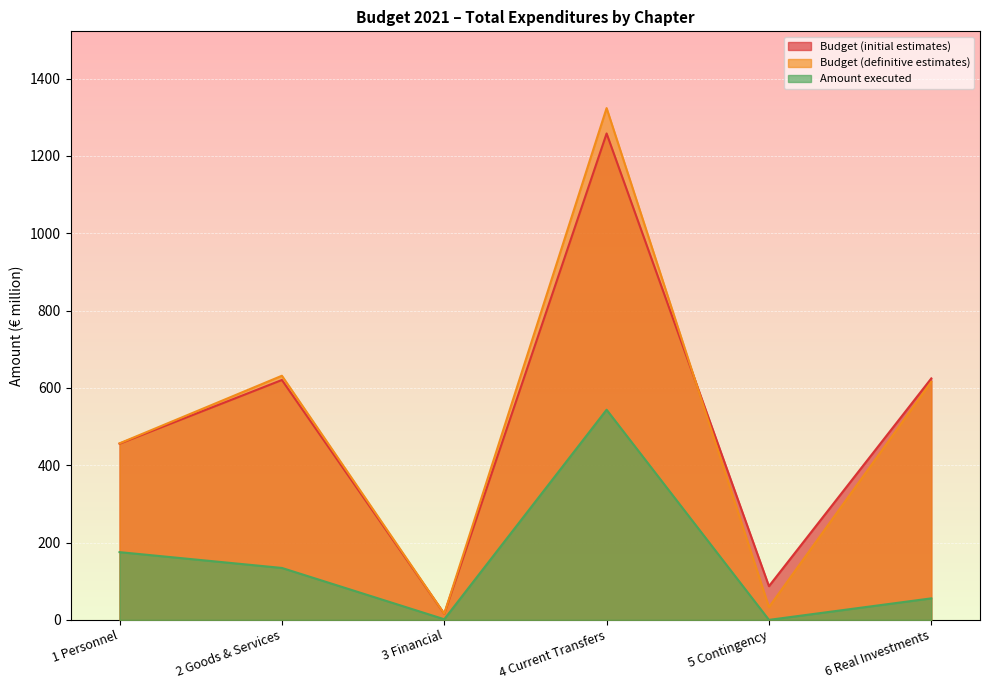

Is the value of Budget (initial estimates) at 2 Goods & Services greater than the value of Amount executed at 4 Current Transfers?

Yes